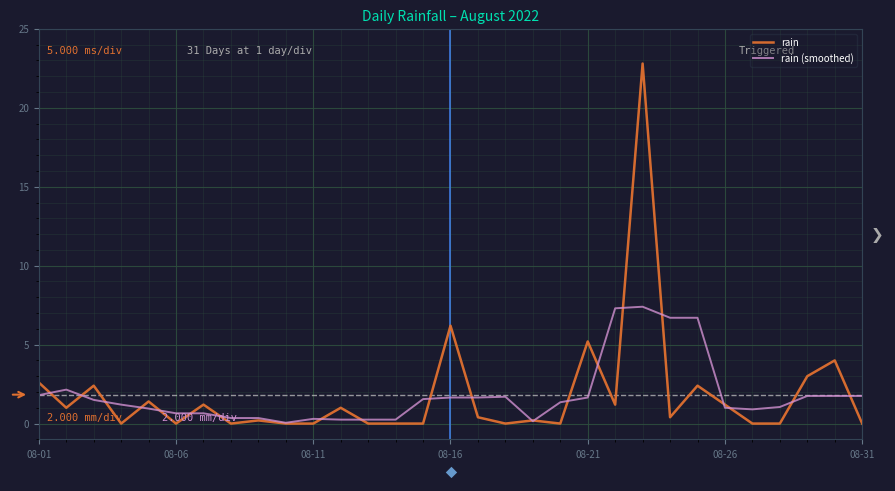

What is the highest value of the rain (smoothed) series?

7.4